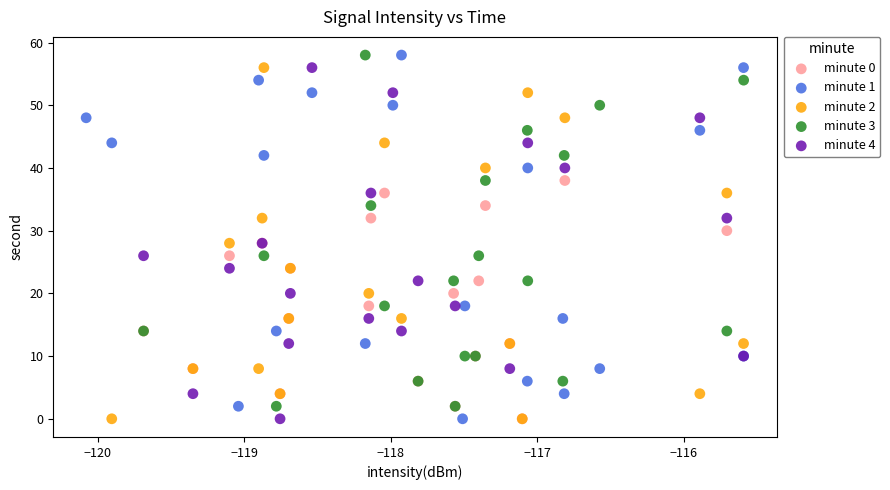

What are all the series names shown in the legend?

minute 0, minute 1, minute 2, minute 3, minute 4